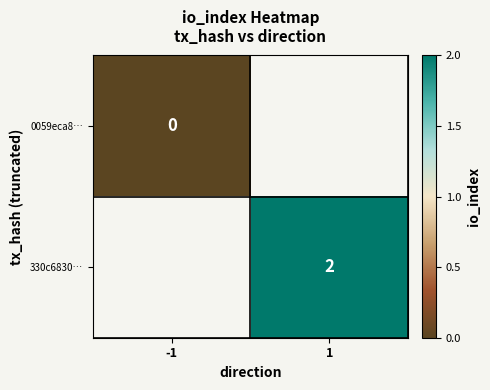

Which label corresponds to the largest value in the chart?

1